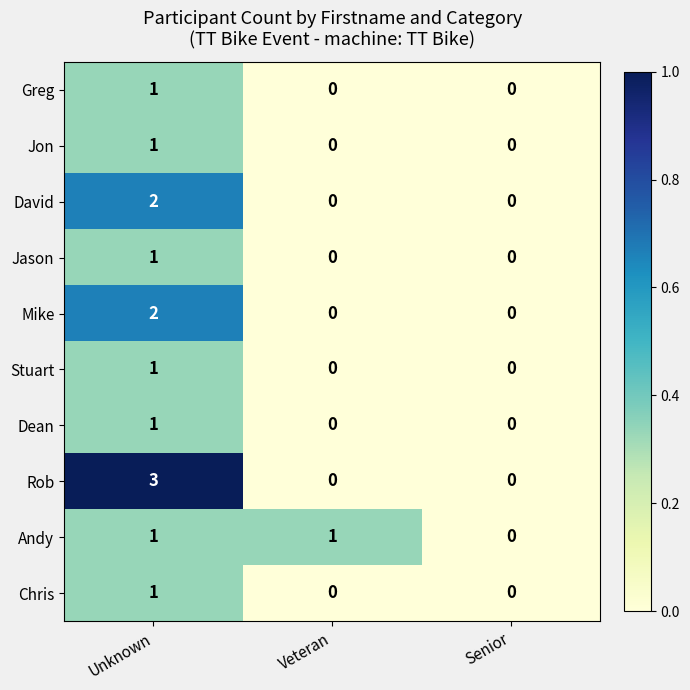

Which series changed the most between Unknown and Veteran?

Rob